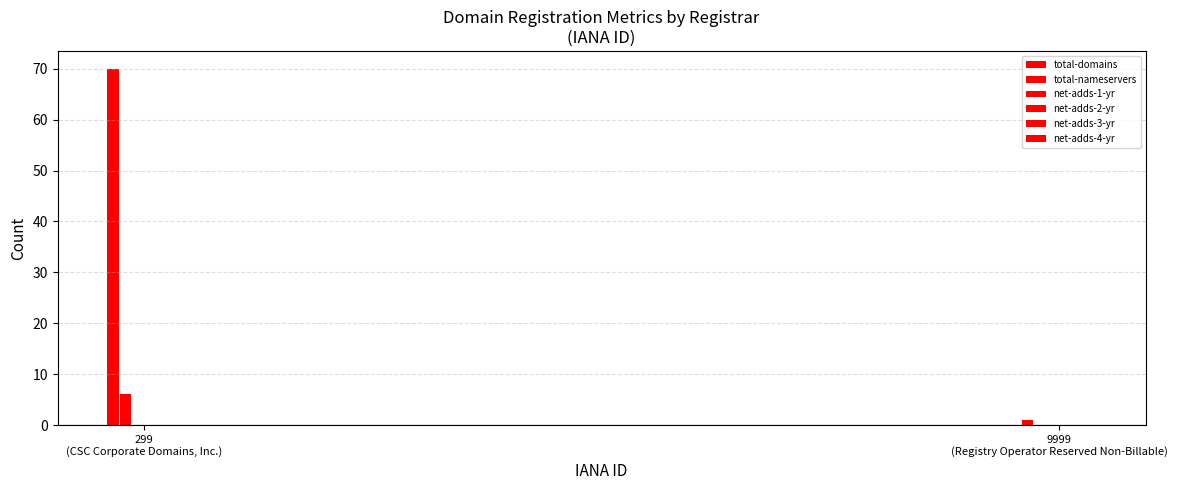

Which category has the lowest value across all series?

9999
(Registry Operator Reserved Non-Billable)